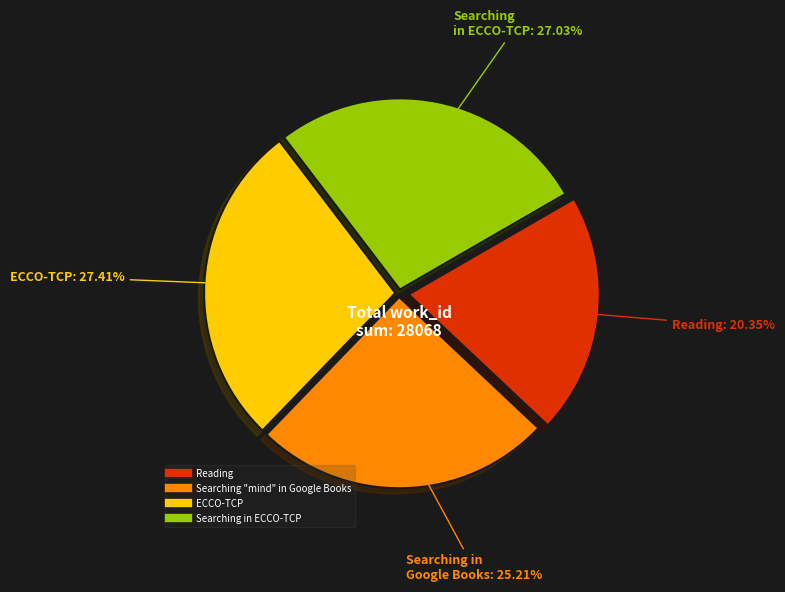

Is it true that ECCO-TCP is 19% of the pie?

False